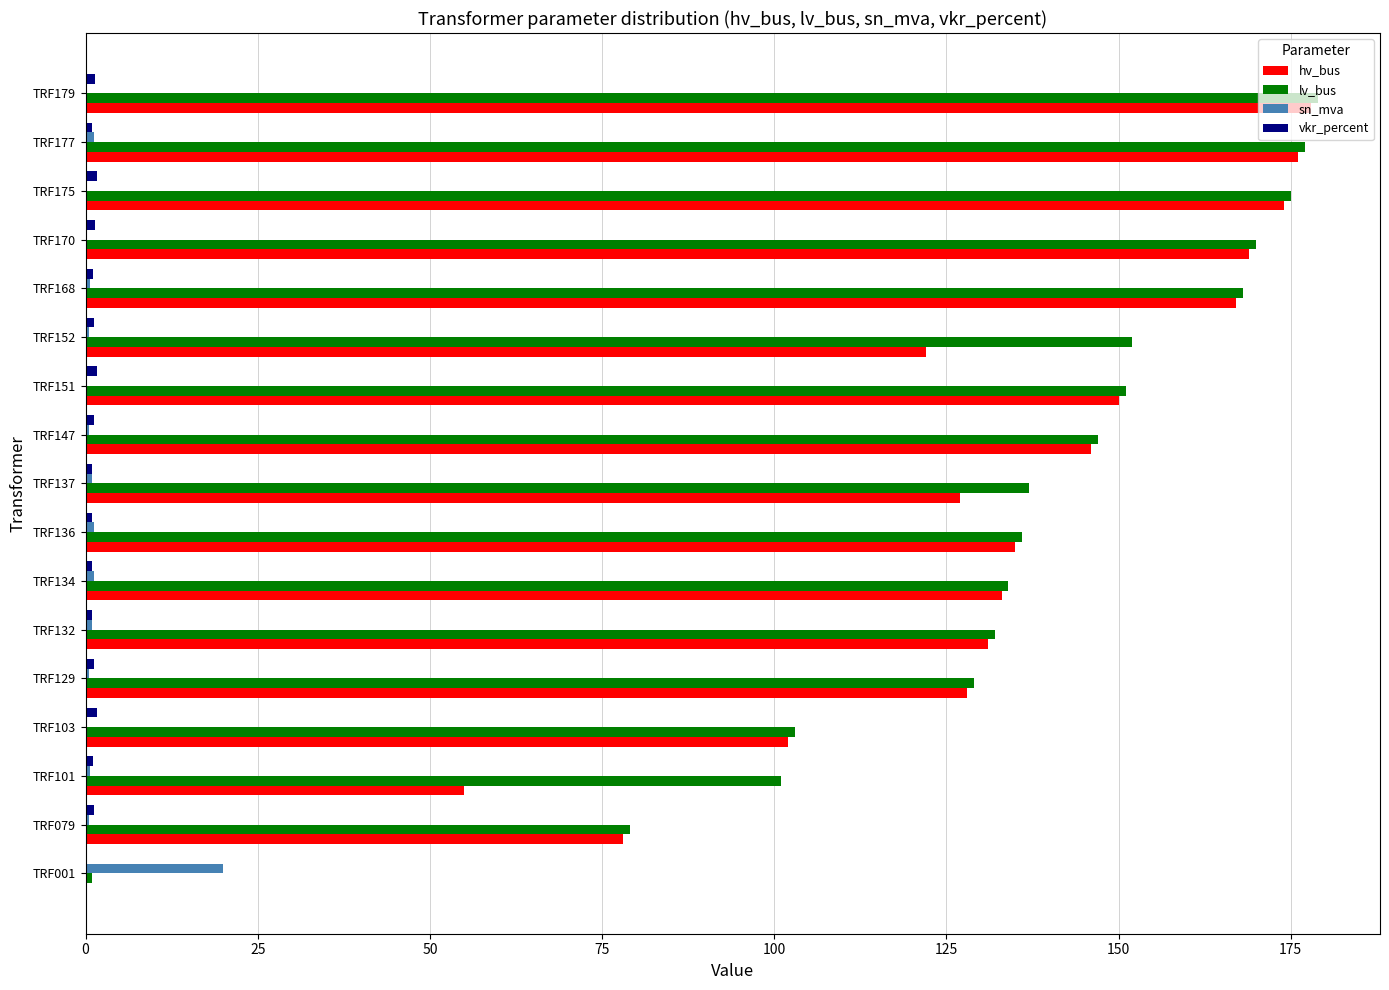

What is the maximum value shown in the chart?

179.0